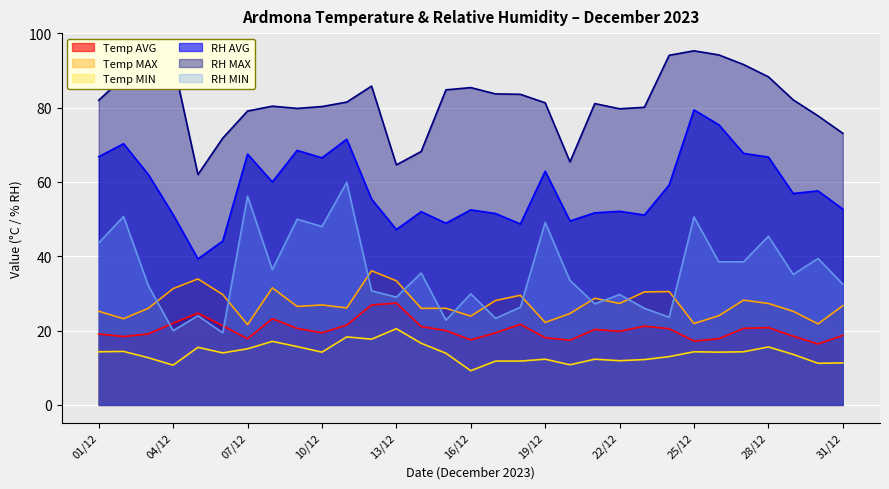

Which category has the highest value across all series?

25/12